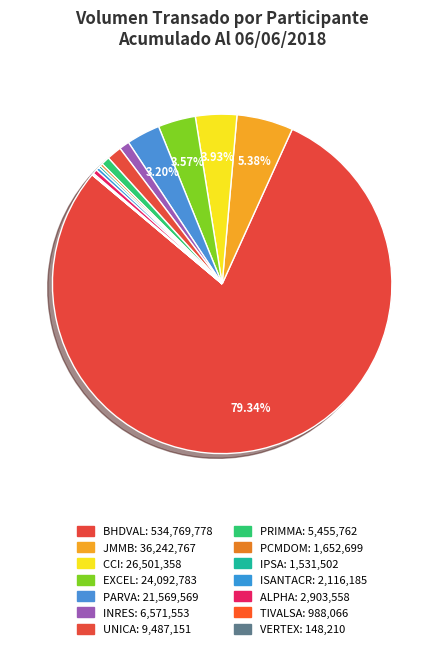

Is there any slice that represents more than half of the pie?

Yes